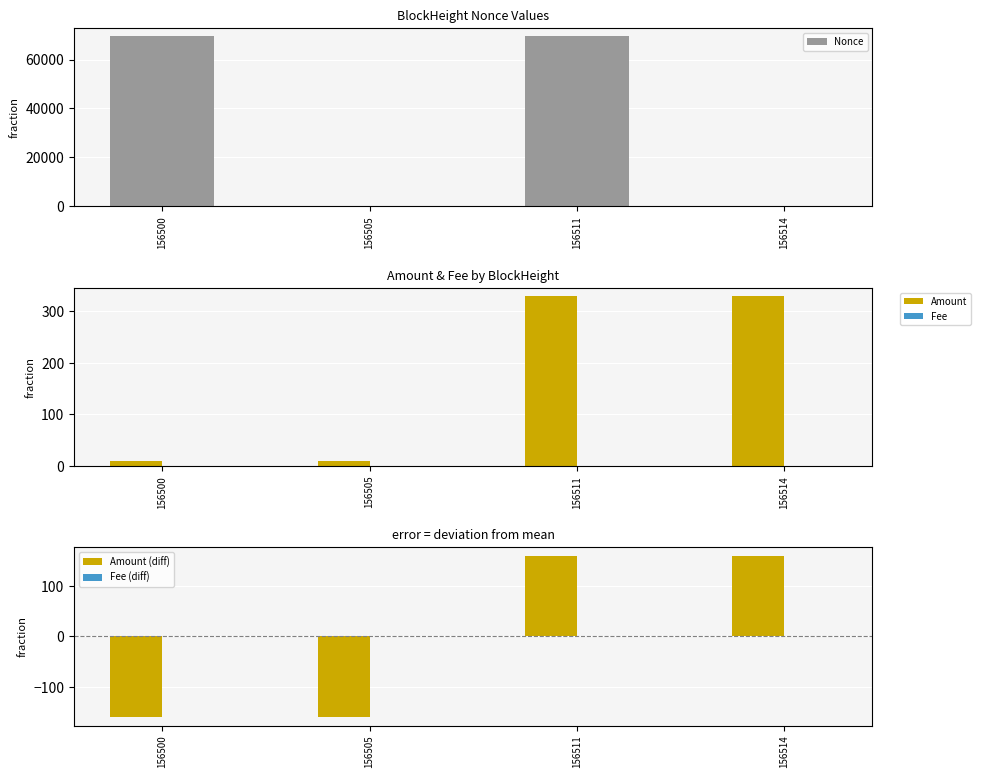

Rank the categories by Fee (diff) value from highest to lowest.

156505, 156514, 156500, 156511